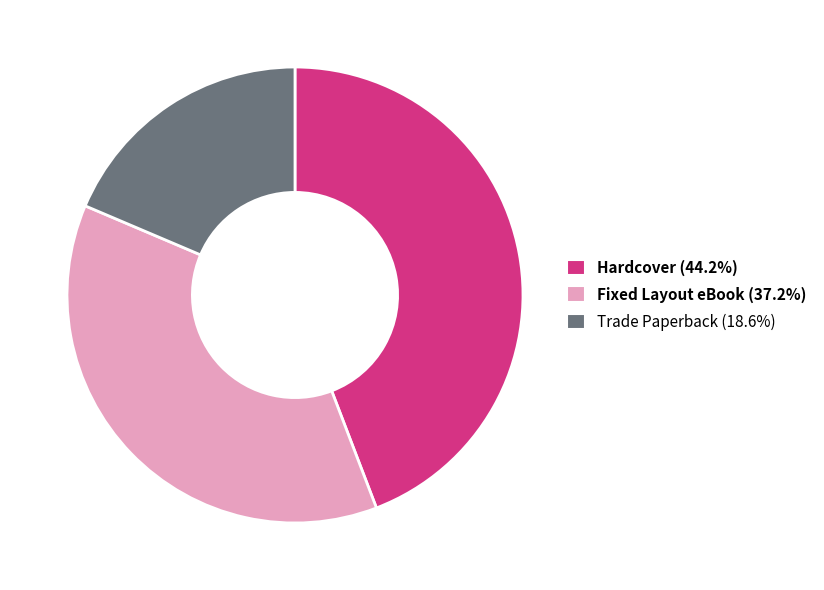

Is Fixed Layout eBook the majority of the pie?

No